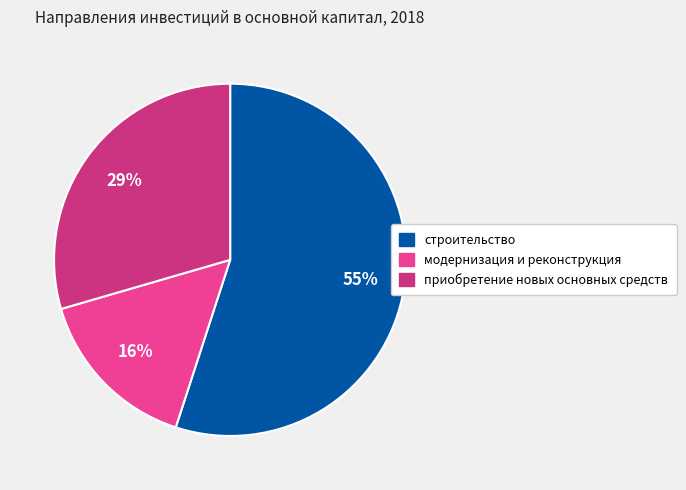

Combined, do строительство and приобретение новых основных средств account for over 50%?

Yes